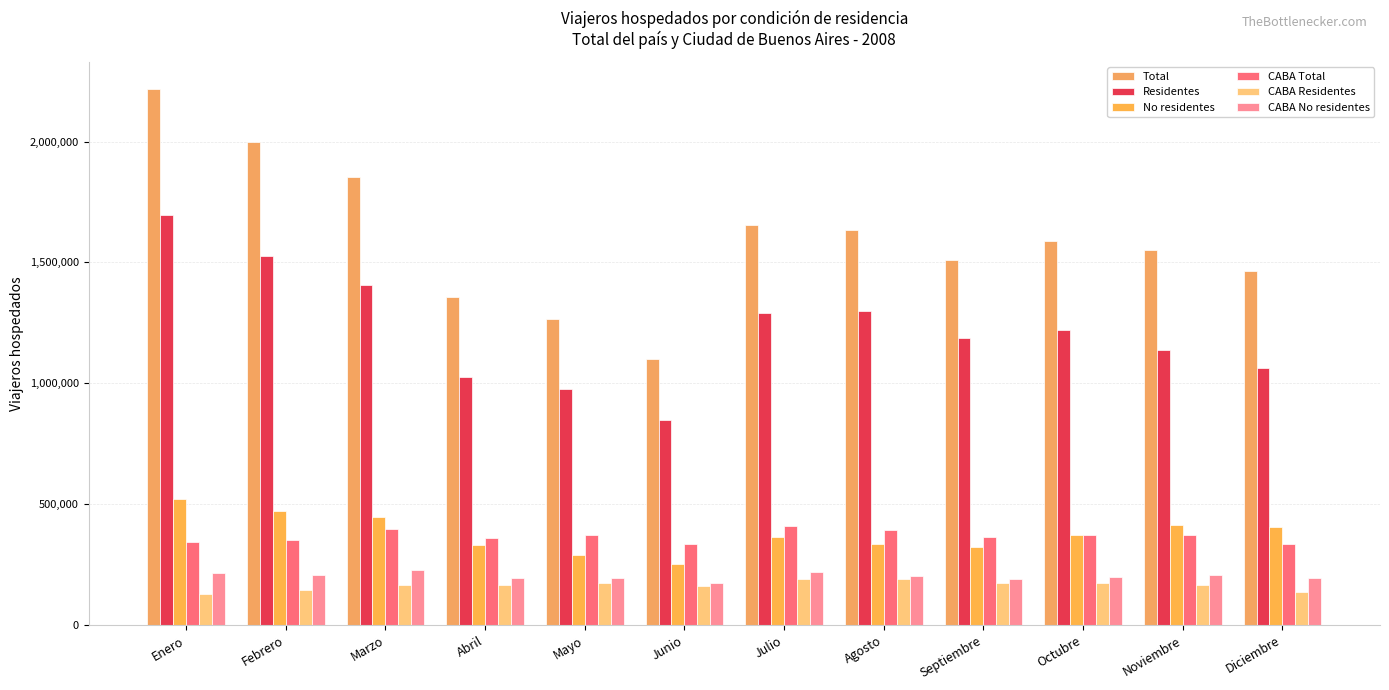

What is the difference between the CABA No residentes values at Abril and Mayo?

2196